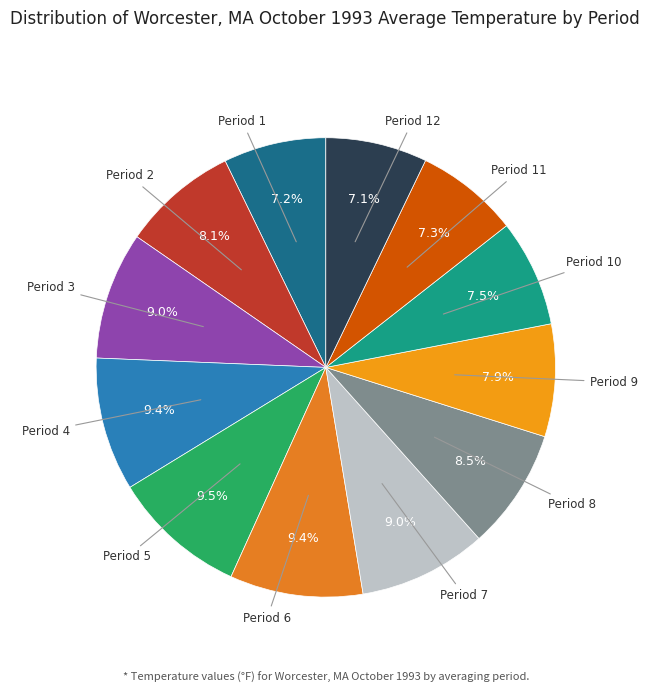

Count the number of slices in the pie.

12